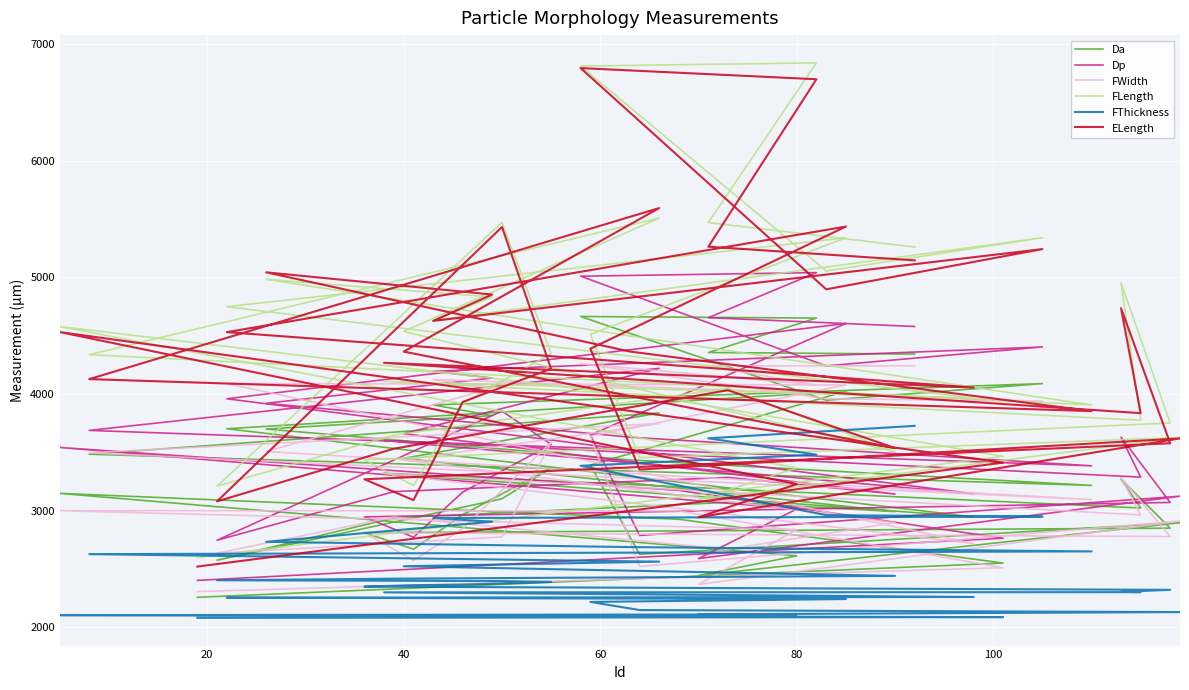

What is the smallest value displayed?

2082.4